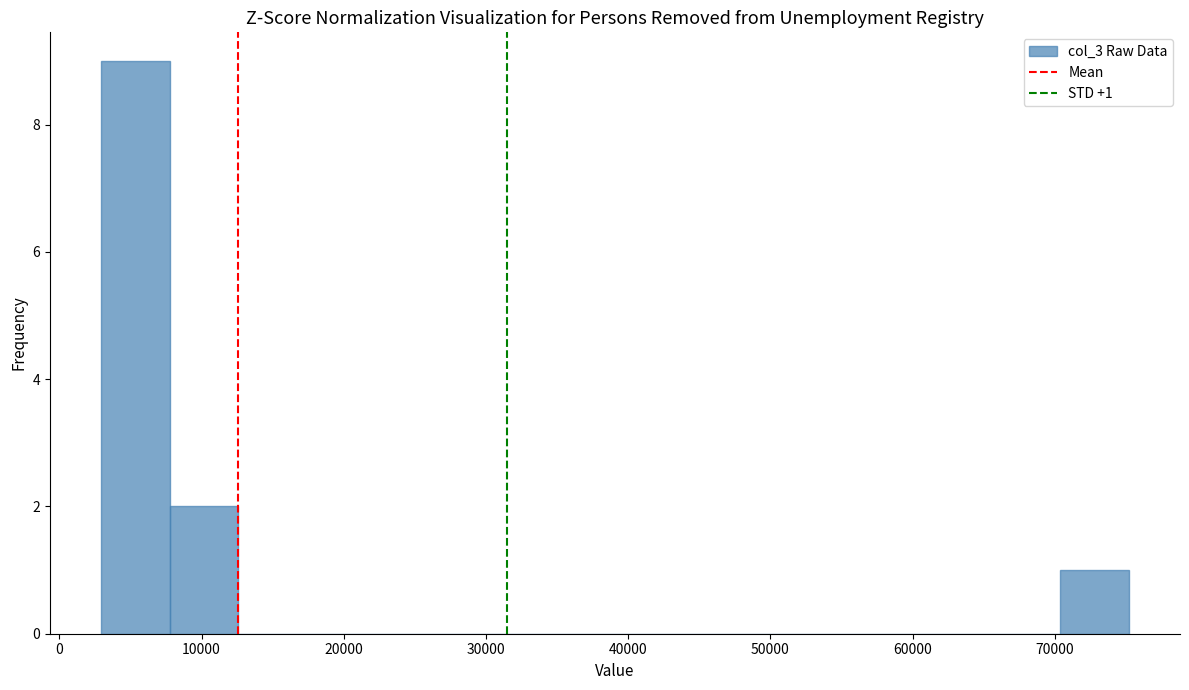

Which range on the x-axis has the tallest bar?

3000 to 8000